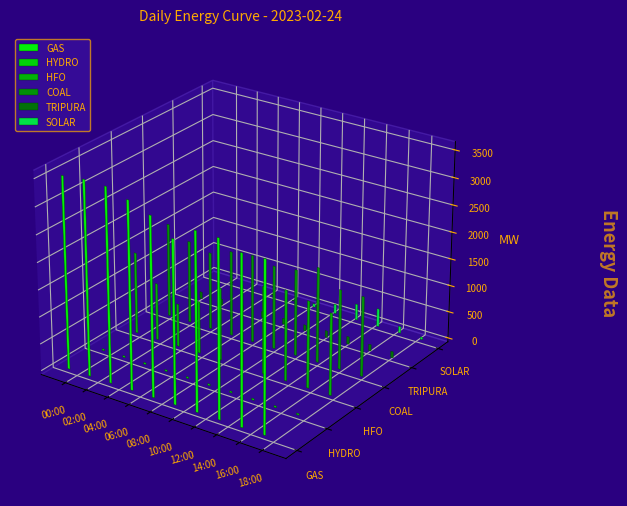

What is the minimum value for GAS?

2987